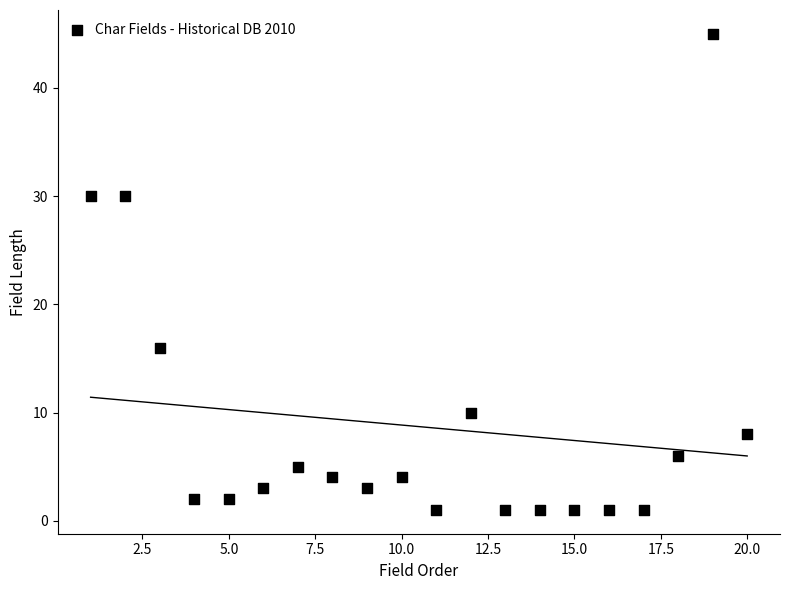

What is the range of Y values (max minus min)?

44